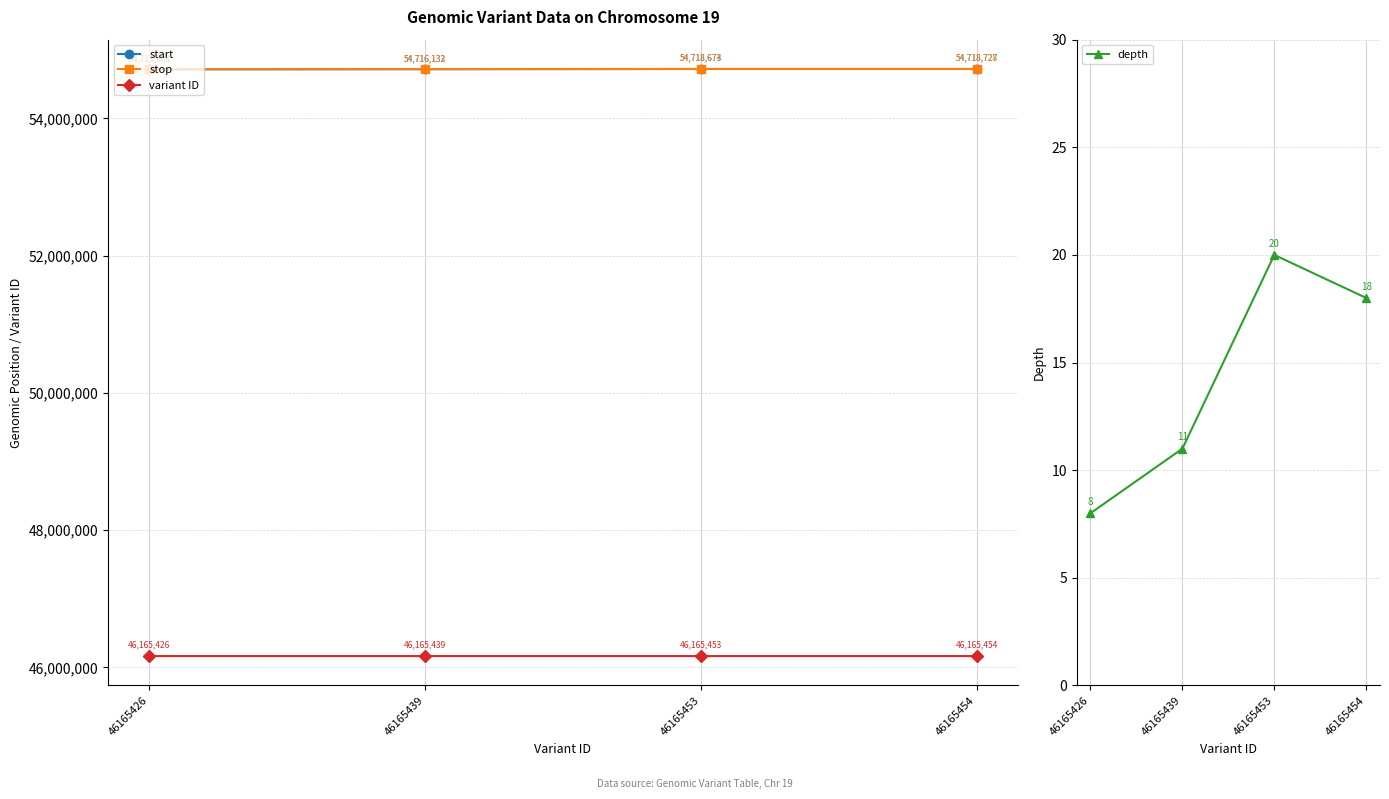

True or false: variant ID and depth cross at least once.

False